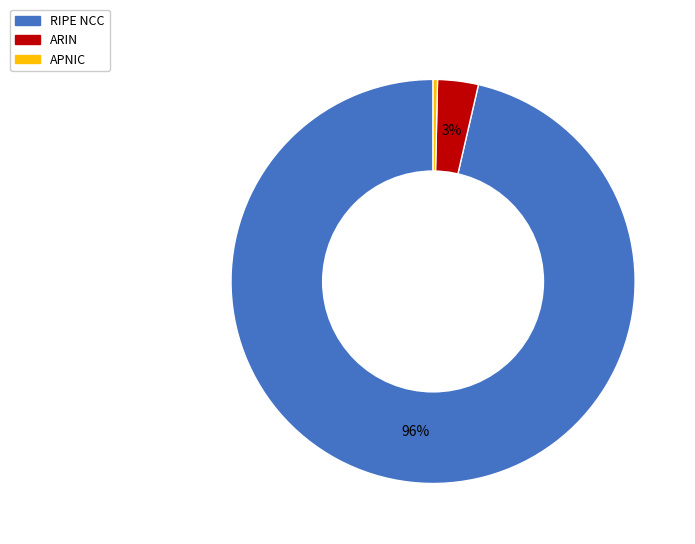

Do RIPE NCC and APNIC together represent more than half of the pie?

Yes